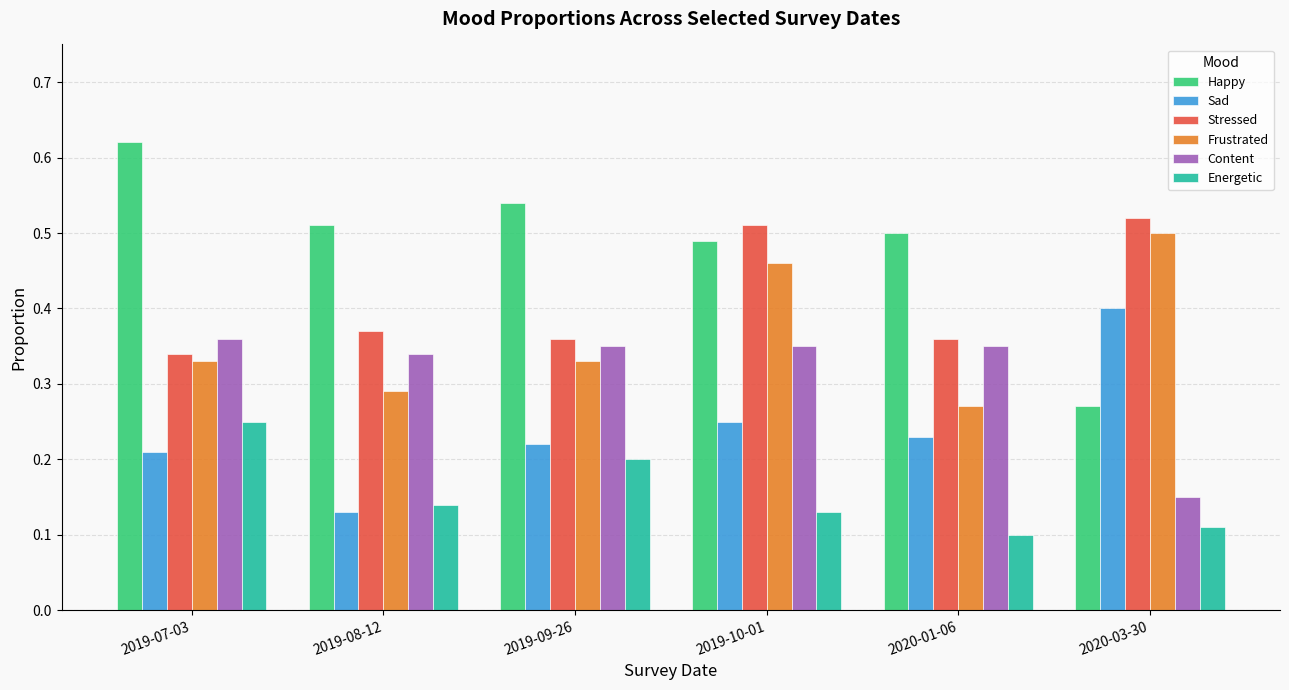

Where is Frustrated nearest to the value 0?

2020-01-06